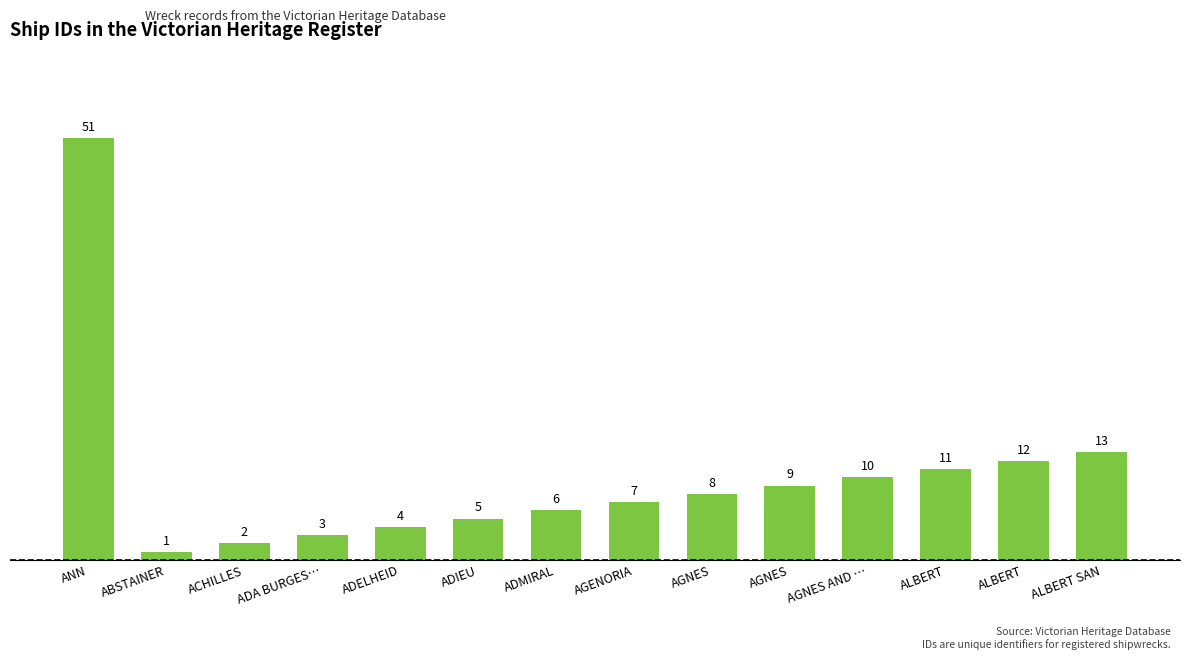

What is the label of the 3rd bar from the left?

ACHILLES